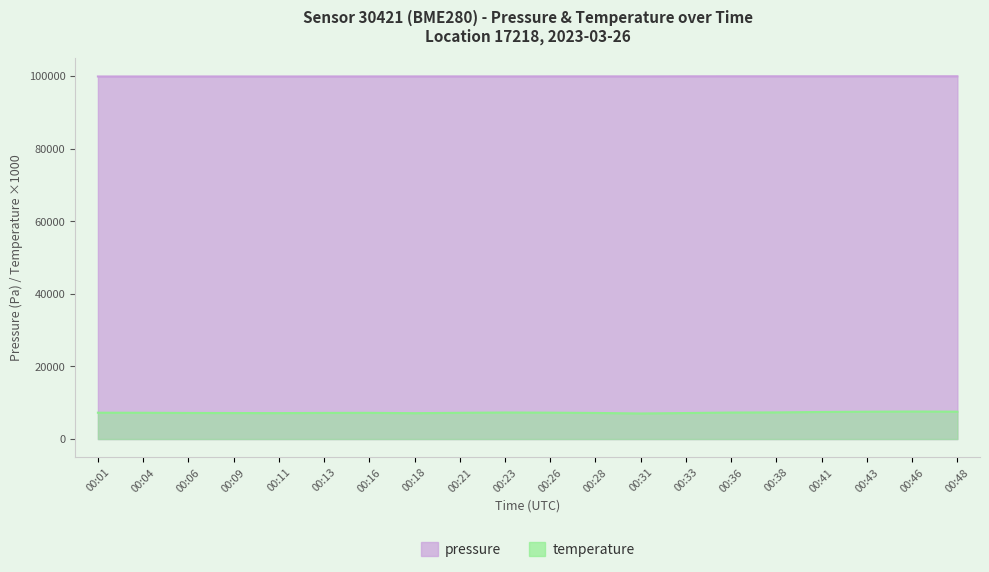

Where is the first local maximum for pressure?

00:04